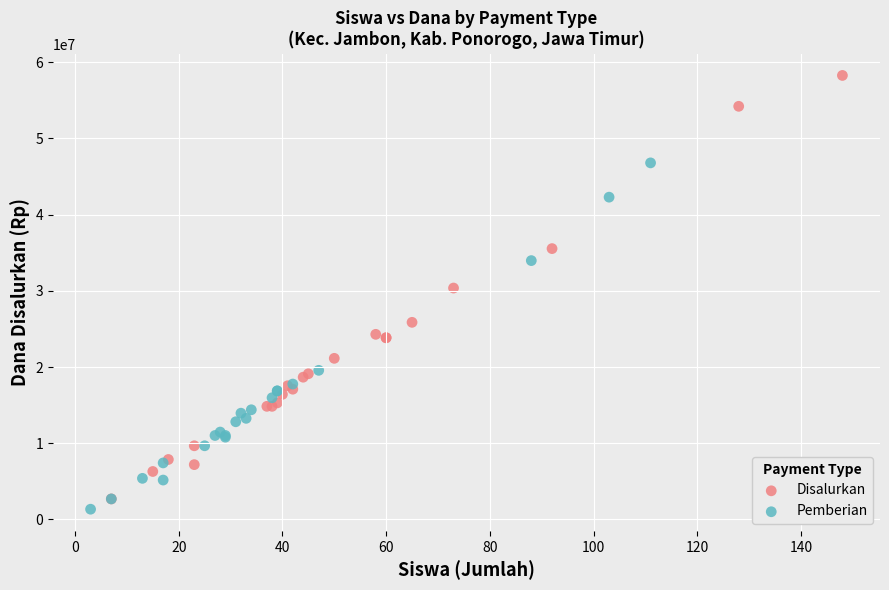

Which series contains the lowest Y value?

Pemberian